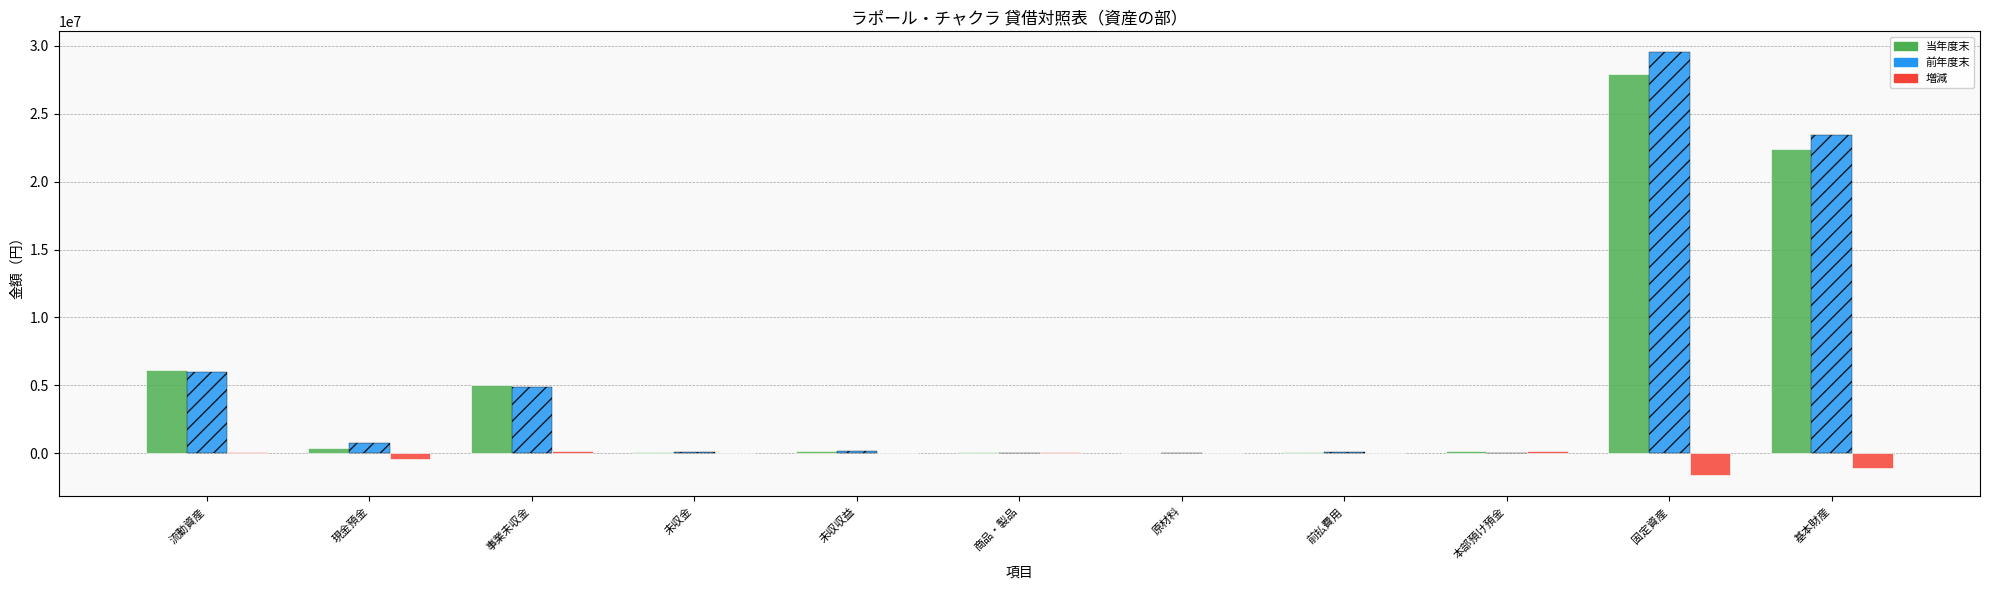

At which category is the sum across all series the highest?

固定資産